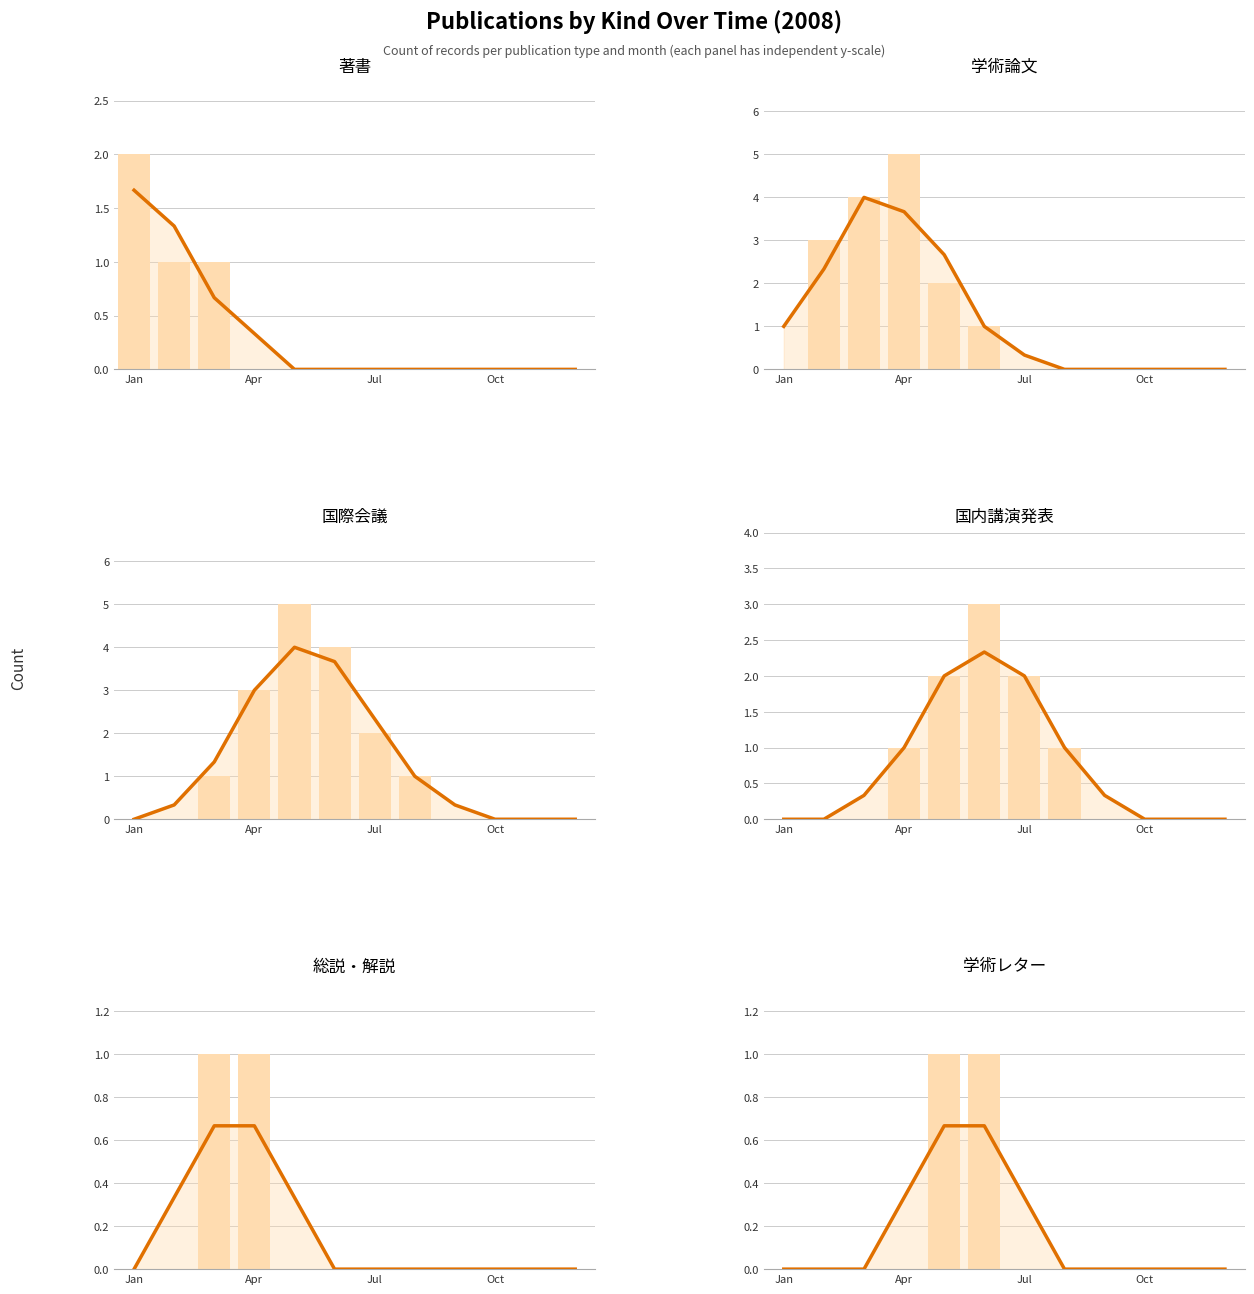

How many groups of bars are there?

12